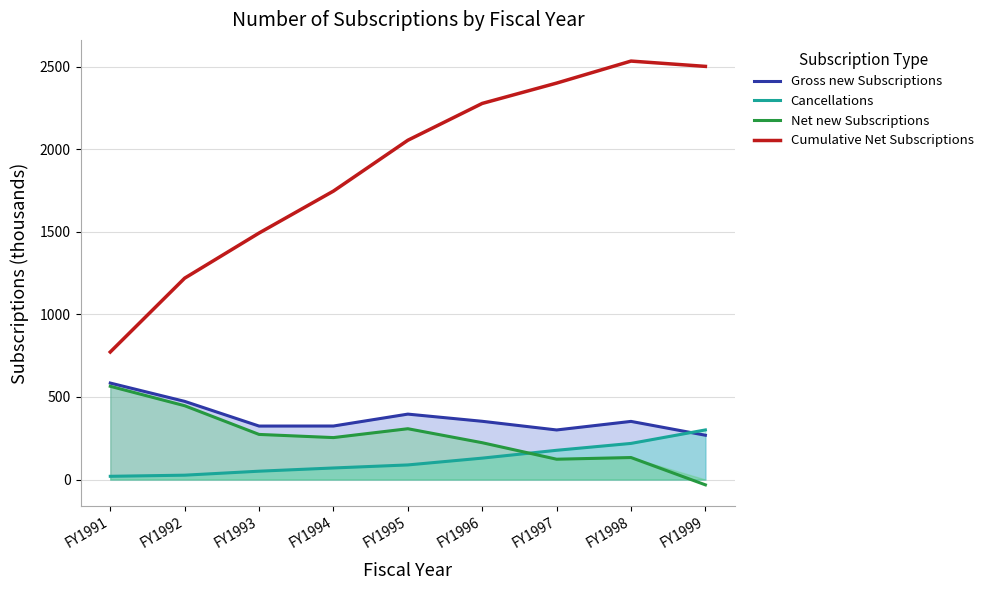

Reading left to right, extract all data points from this chart.

Gross new Subscriptions: FY1991=584.3	FY1992=473.5	FY1993=323.9	FY1994=324.2	FY1995=396.3	FY1996=352.8	FY1997=300.3	FY1998=352.2	FY1999=268.4
Cancellations: FY1991=19.6	FY1992=26.4	FY1993=50.6	FY1994=70.1	FY1995=88.5	FY1996=129.7	FY1997=177.2	FY1998=218.8	FY1999=300.5
Net new Subscriptions: FY1991=564.7	FY1992=447.1	FY1993=273.3	FY1994=254.1	FY1995=307.8	FY1996=223.0	FY1997=123.1	FY1998=133.3	FY1999=-32.1
Cumulative Net Subscriptions: FY1991=772.5	FY1992=1219.5	FY1993=1492.8	FY1994=1746.9	FY1995=2054.6	FY1996=2277.7	FY1997=2400.8	FY1998=2534.1	FY1999=2502.0